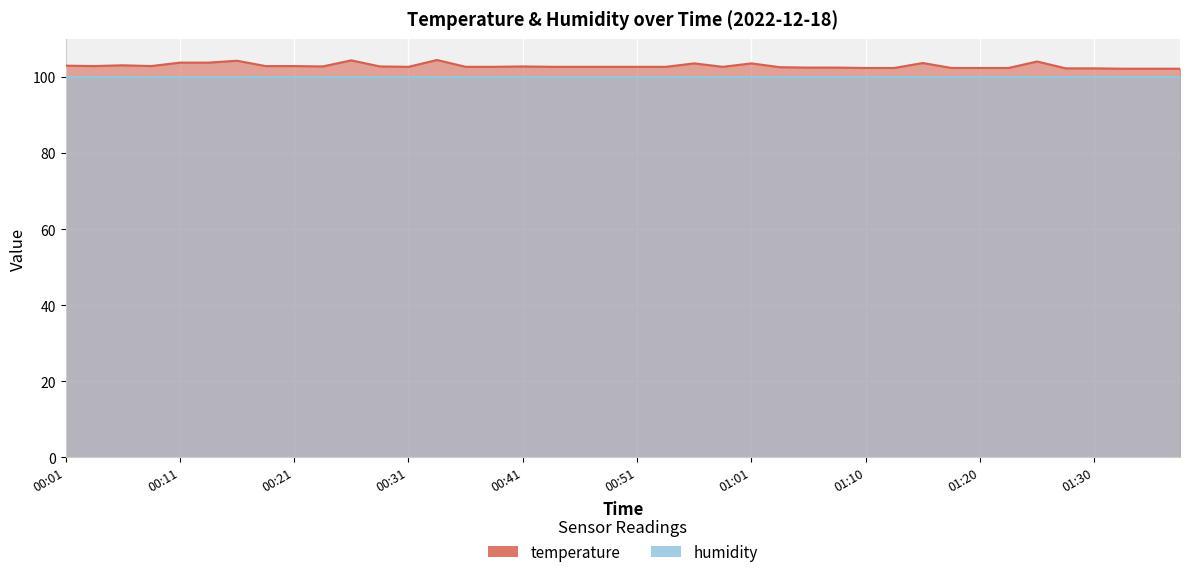

Which category has the lowest value across all series?

01:32